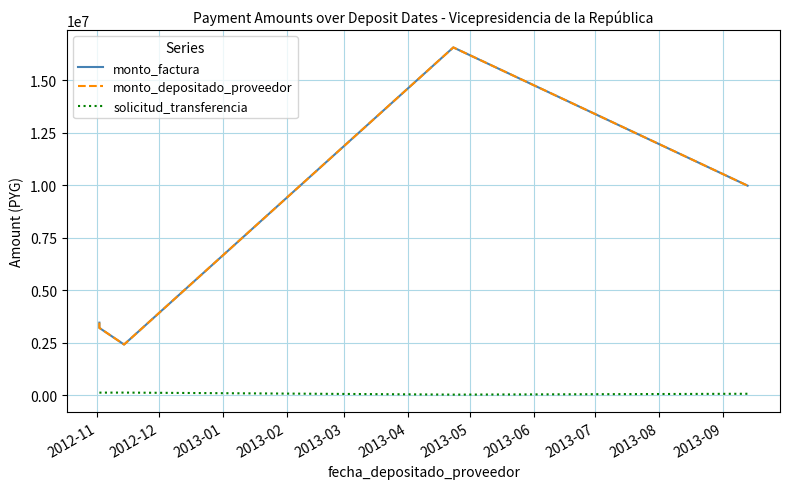

True or false: monto_depositado_proveedor and monto_factura cross at least once.

False